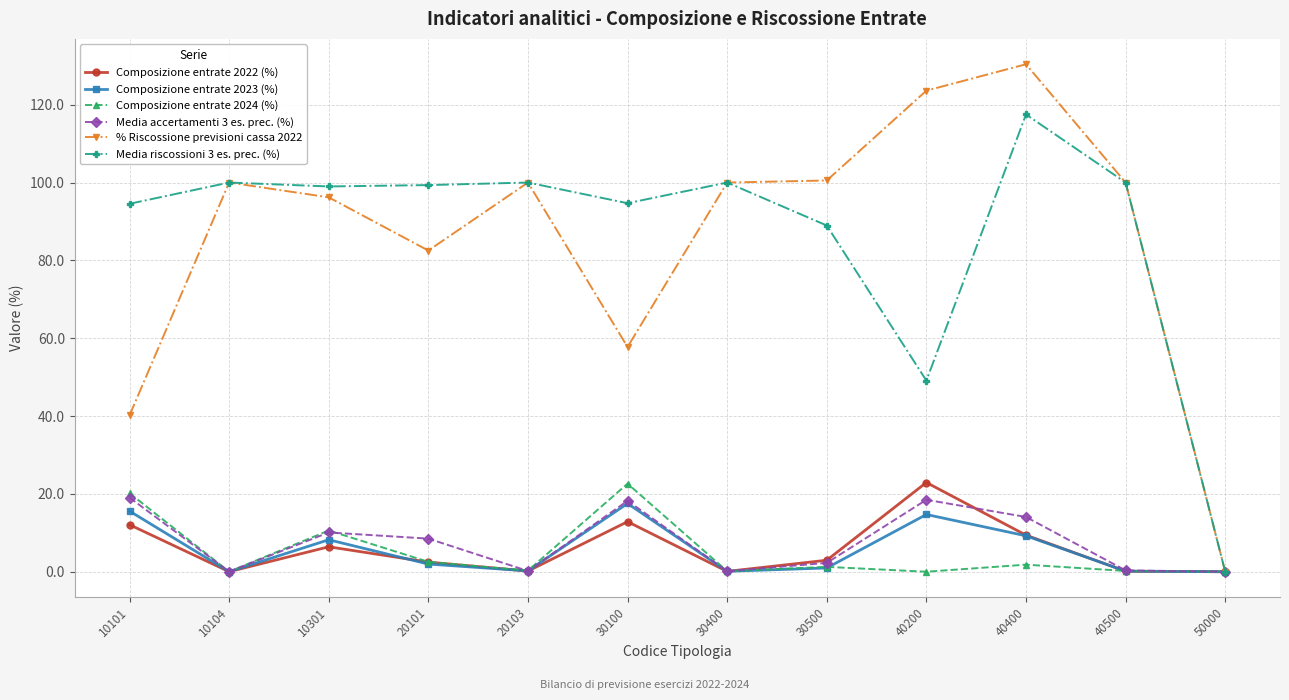

The value of Composizione entrate 2024 (%) at 30500 is 1.3. True or false?

True